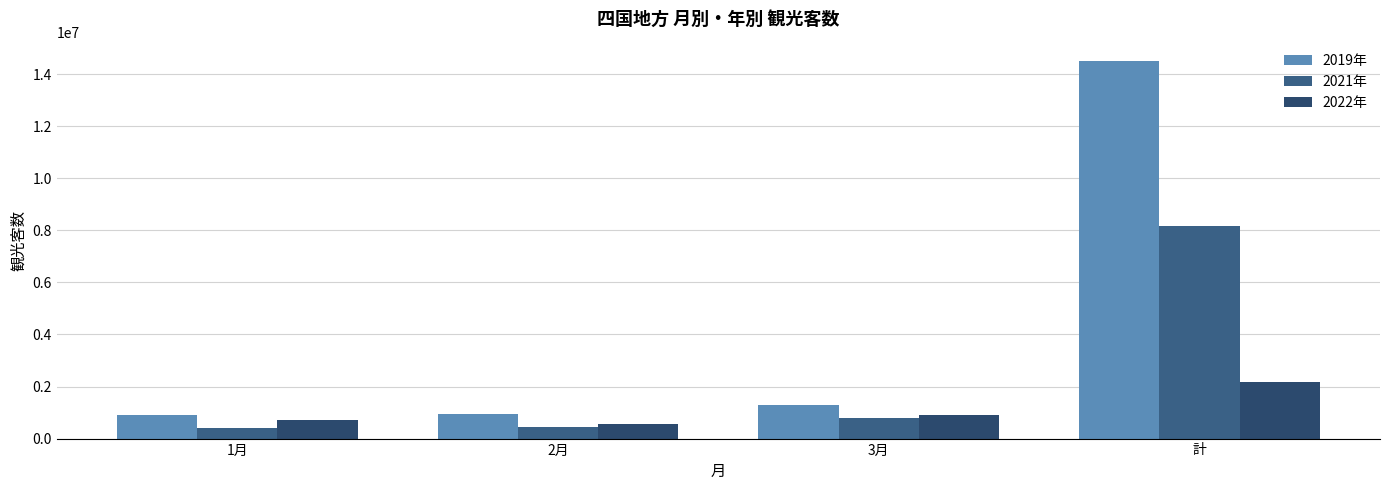

At which label is 2021年 closest to 4294810?

3月